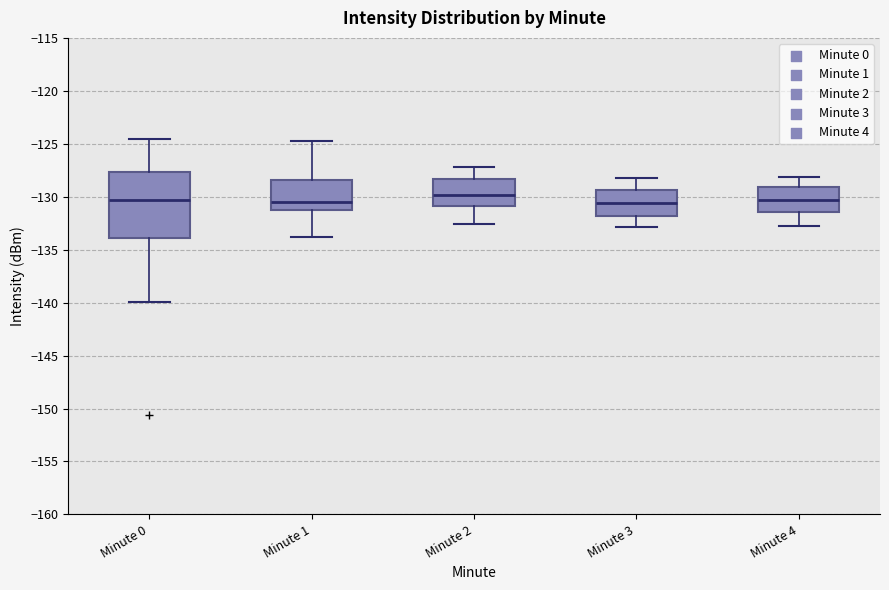

Where is the lower edge of the box for Minute 0 on the y-axis? The values are not printed on the chart, so give them approximately, as read against the axis.

-134.0